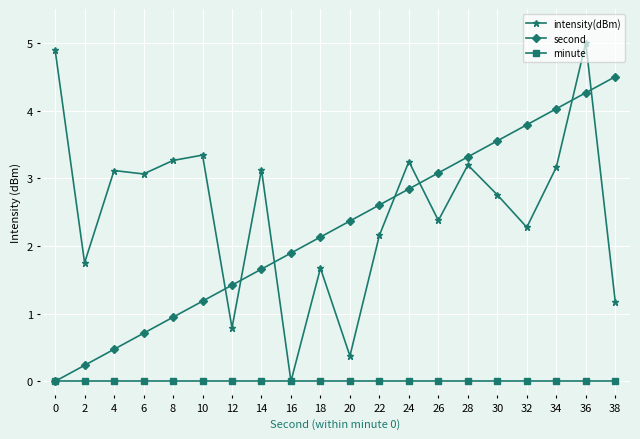

Read the intensity(dBm) value at 10.

3.3